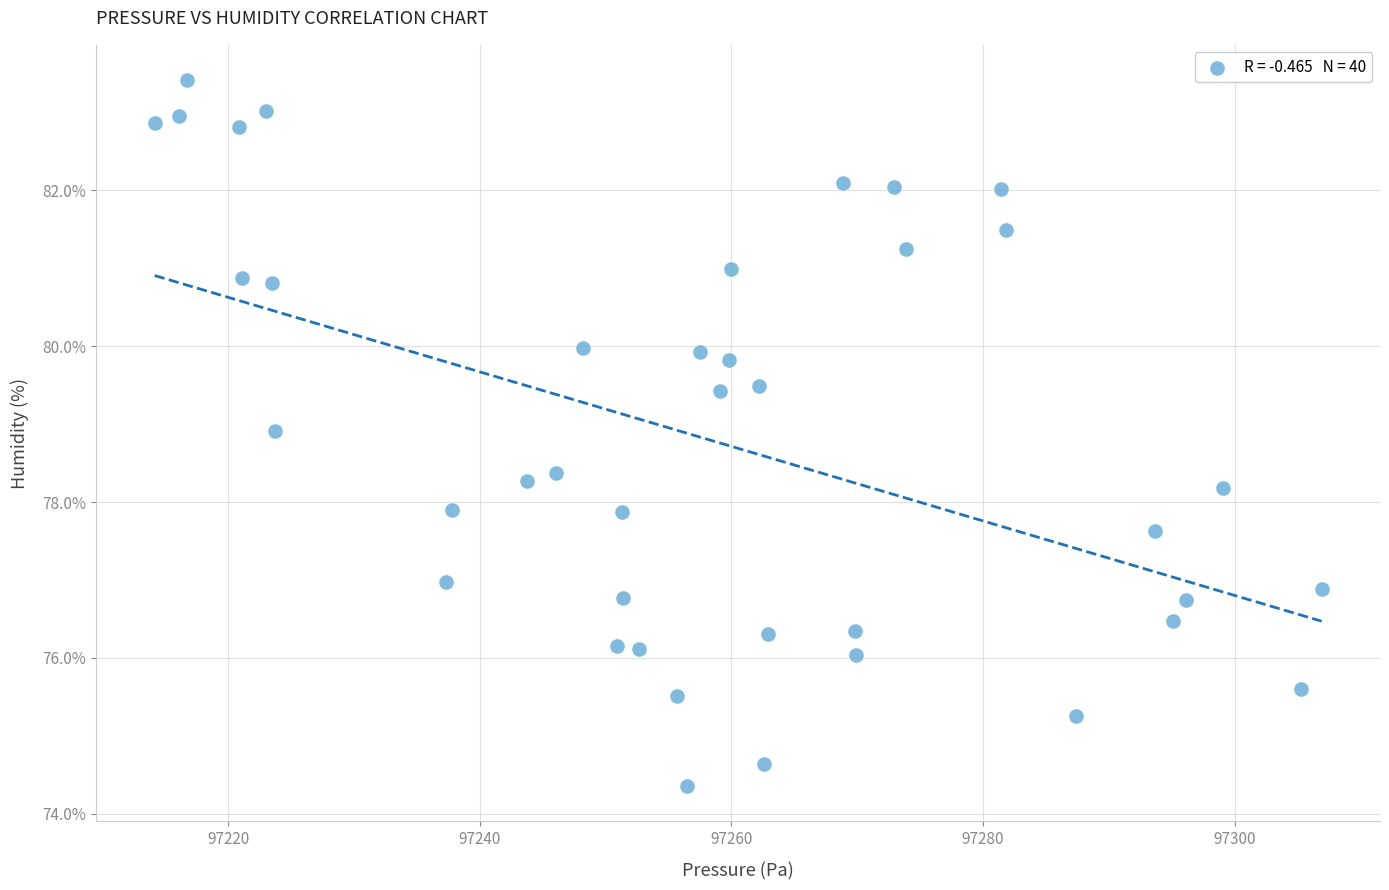

What is the range of X values (max minus min)?

92.7